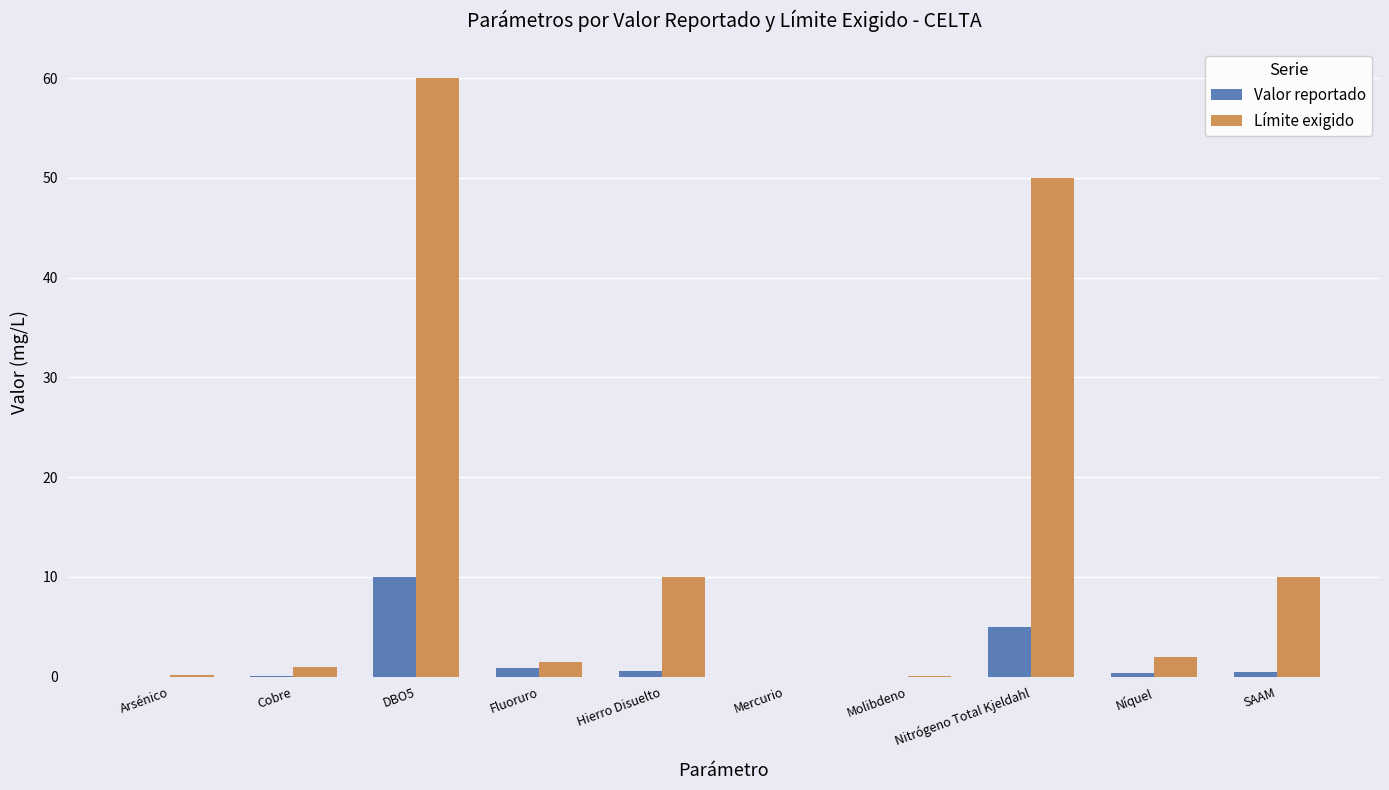

Which series has the largest total across all categories?

Límite exigido